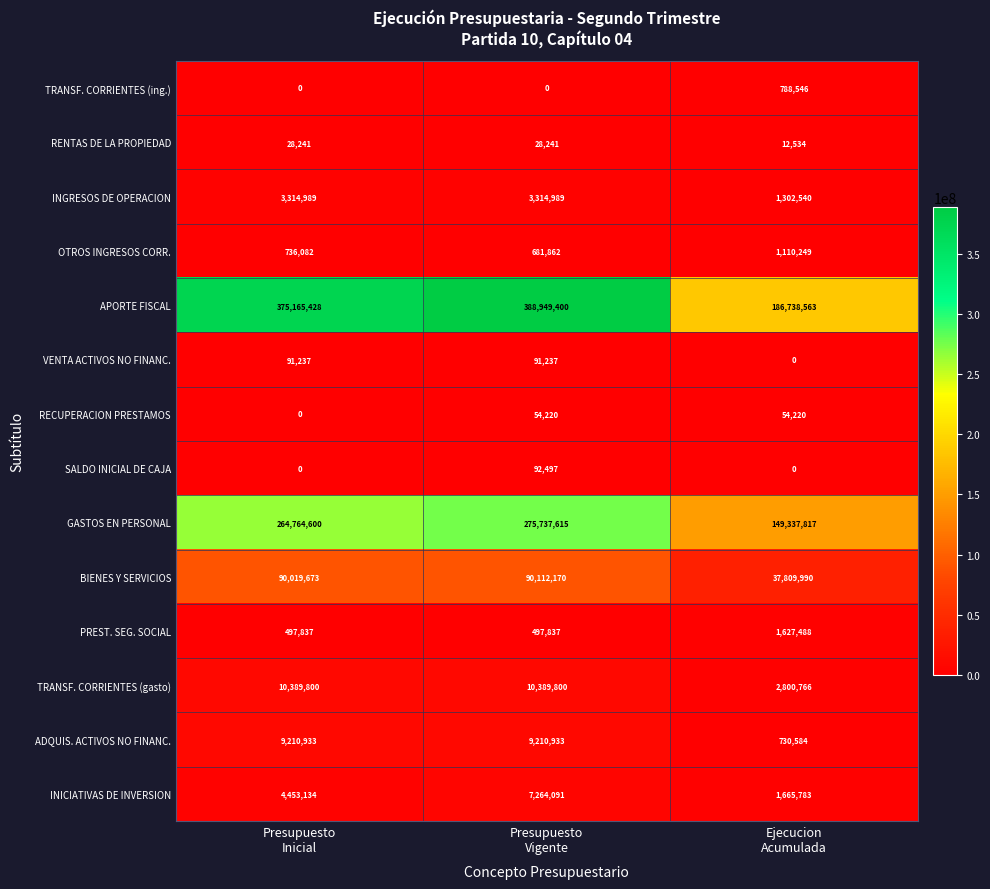

What is the highest value of the TRANSF. CORRIENTES (gasto) series?

10389800